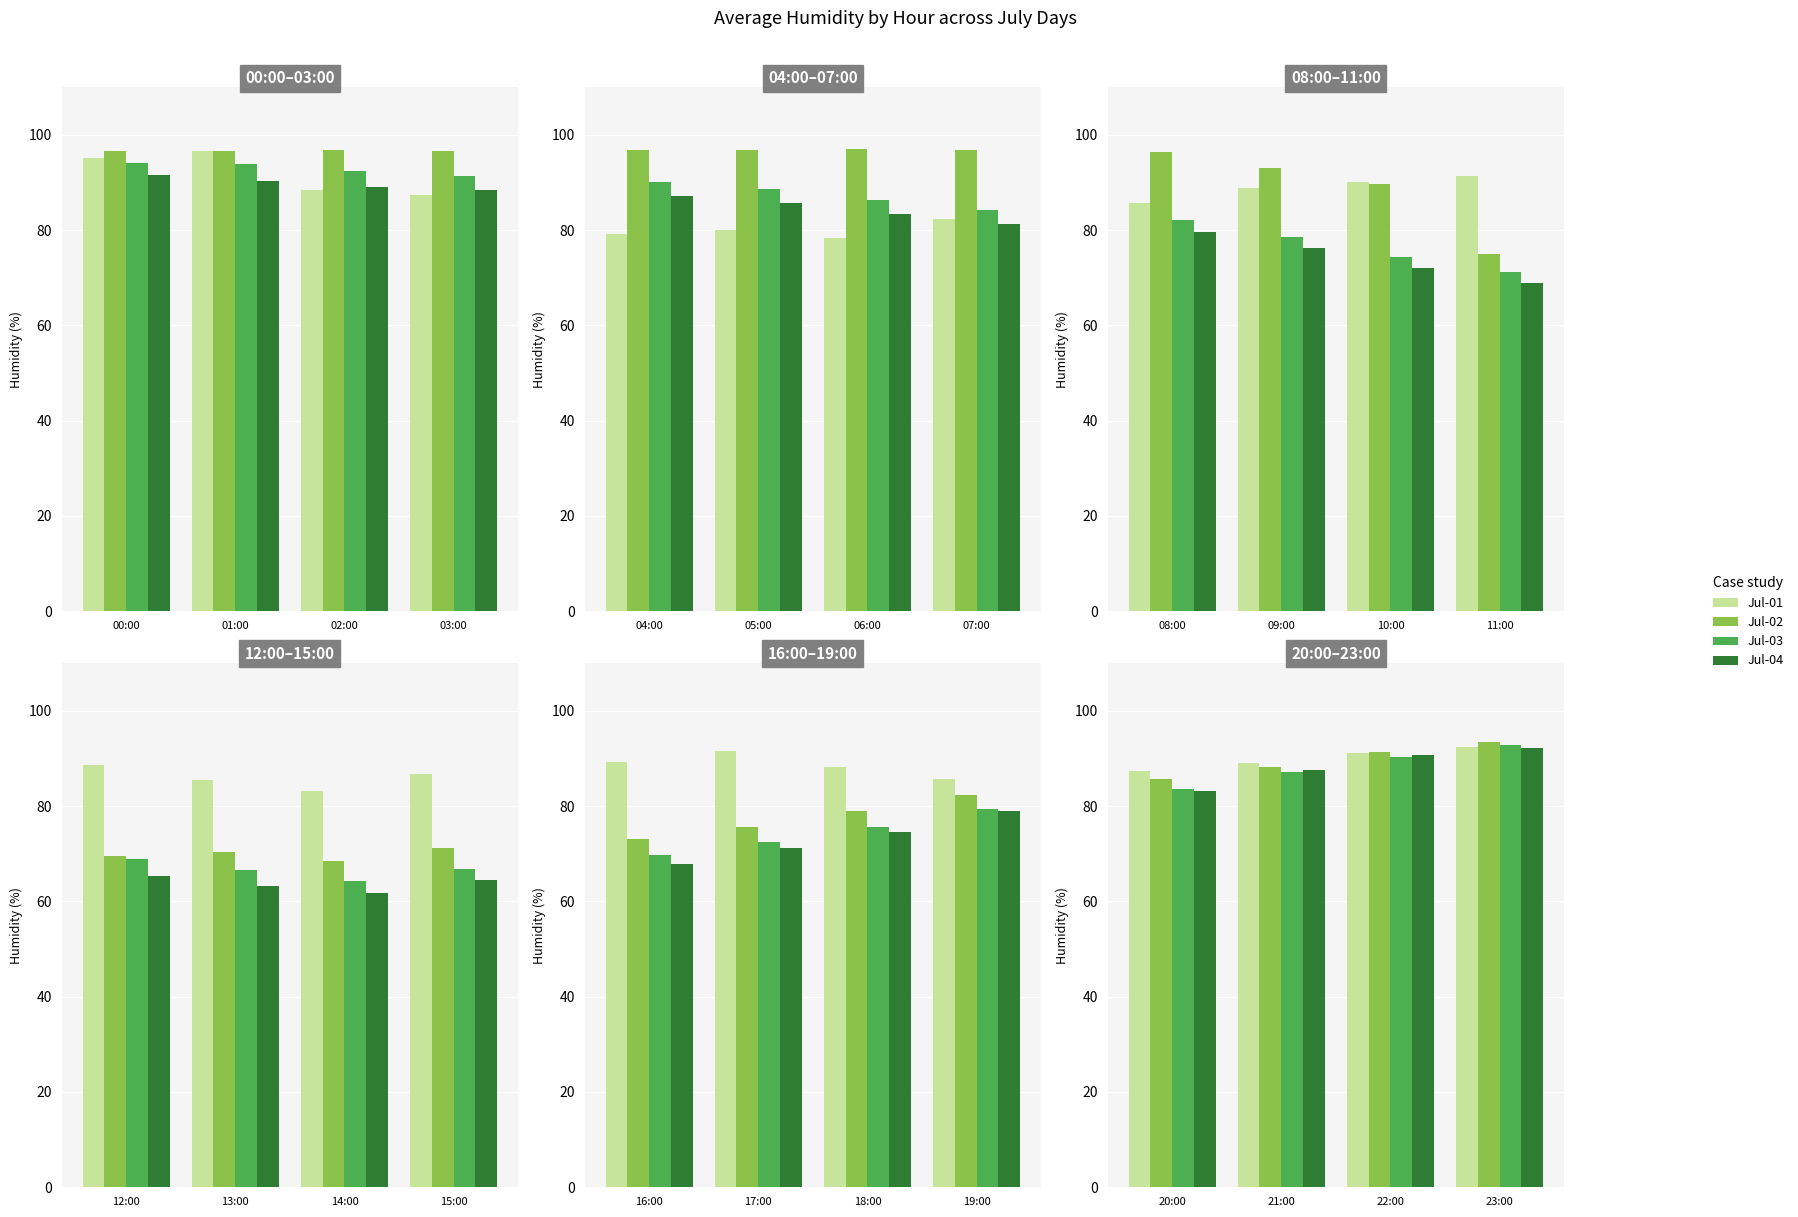

Is the value of Jul-04 at 20:00 greater than the value of Jul-03 at 22:00?

No